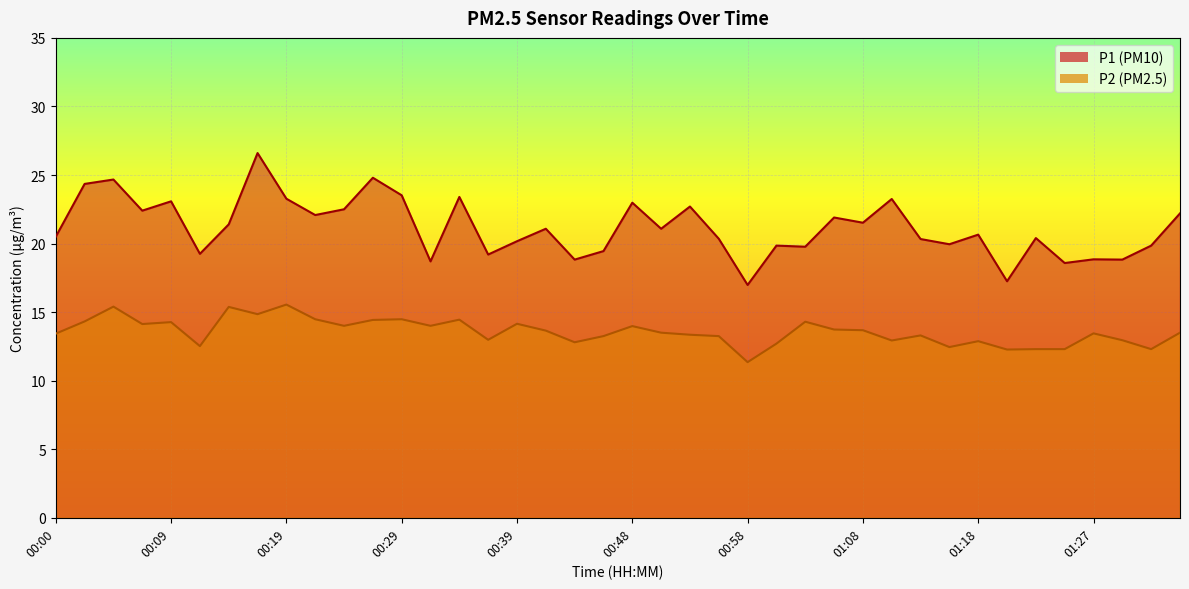

At which category is the sum across all series the highest?

00:17